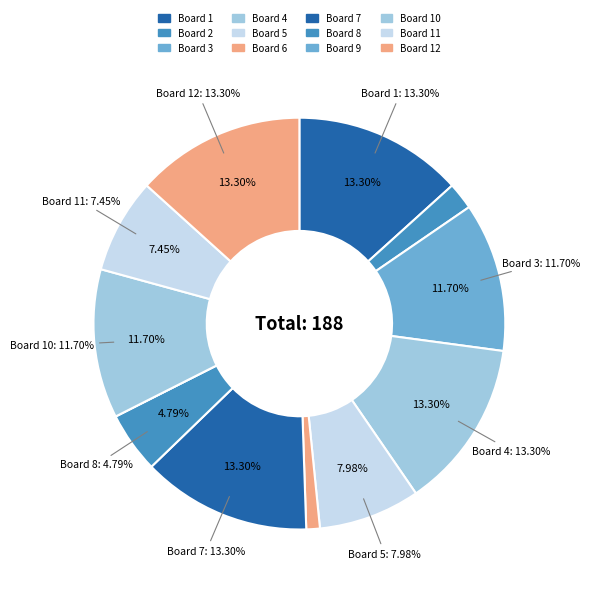

How many slices are in this pie chart?

12